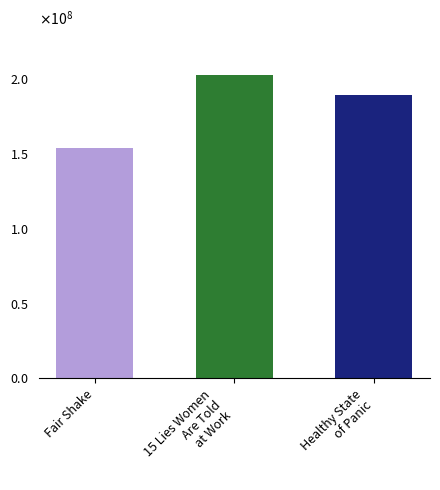

How many values are between 153820091 and 203185366?

3